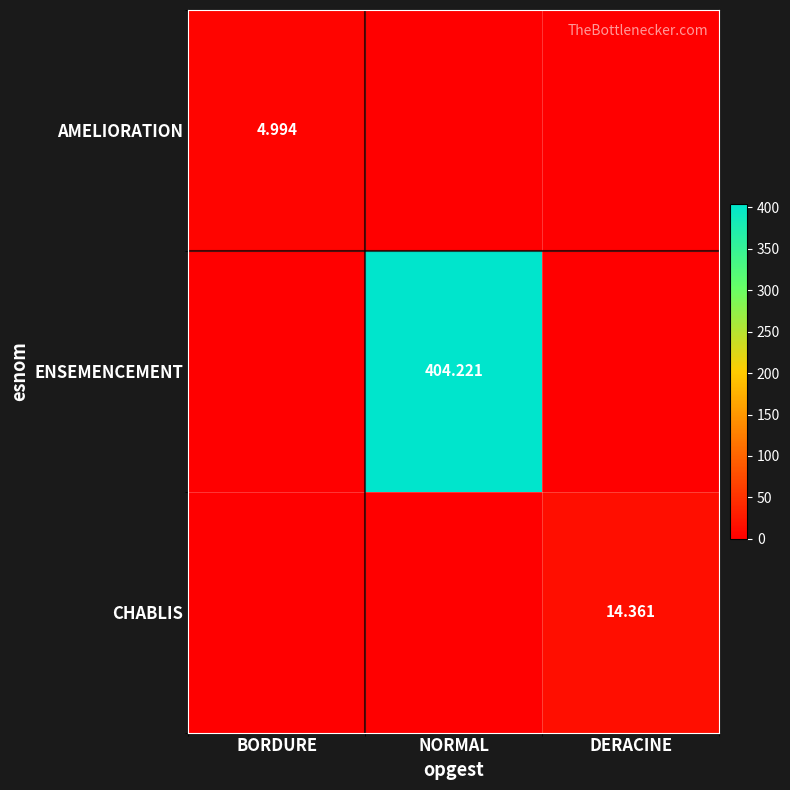

Rank the series by their maximum value, from lowest to highest.

AMELIORATION, CHABLIS, ENSEMENCEMENT